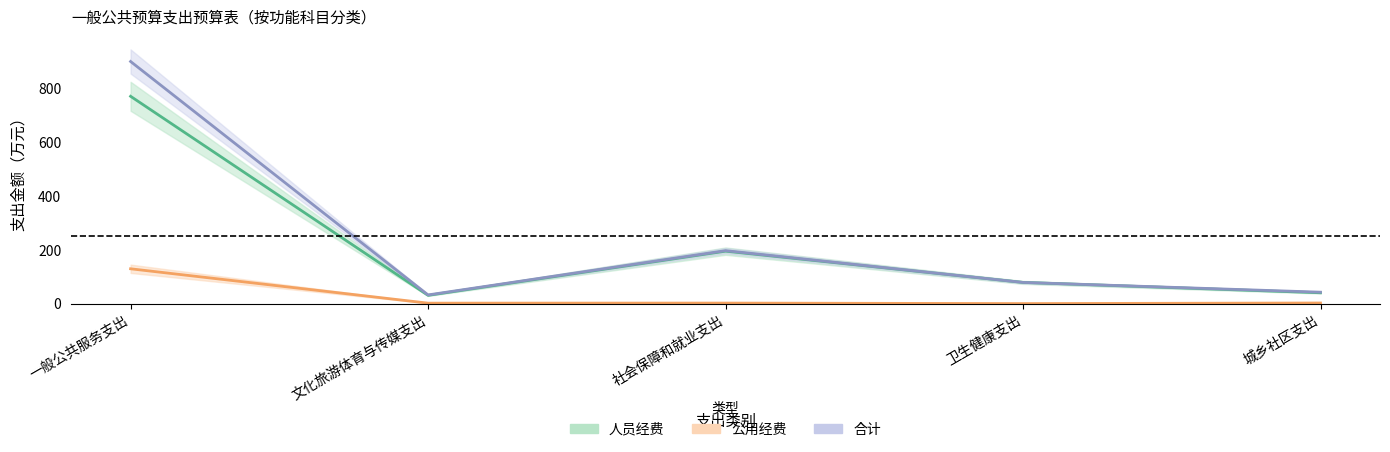

The value of 公用经费 at 卫生健康支出 is -58.0. True or false?

False